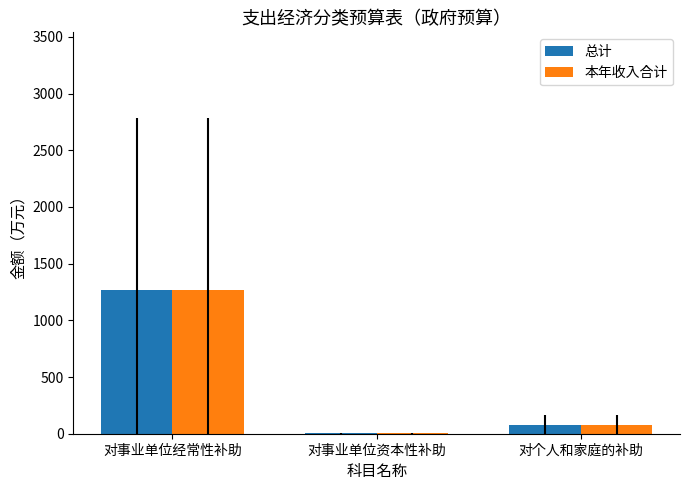

Read the 本年收入合计 value at 对事业单位经常性补助.

1264.6